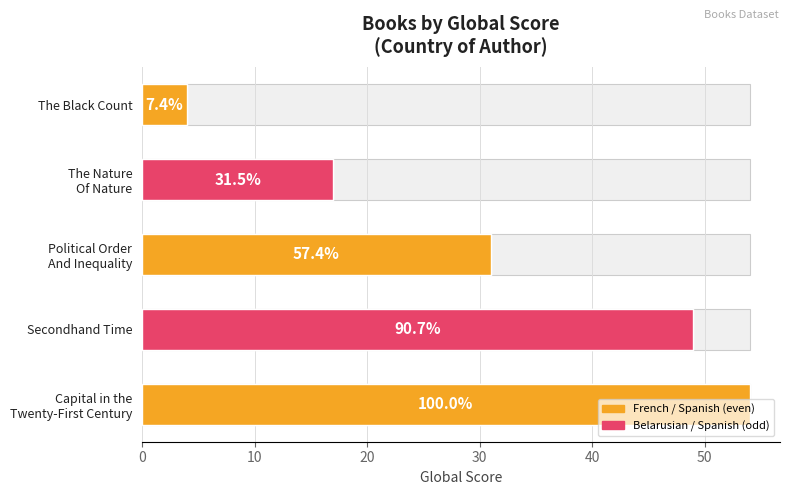

How many bars are there in total?

5